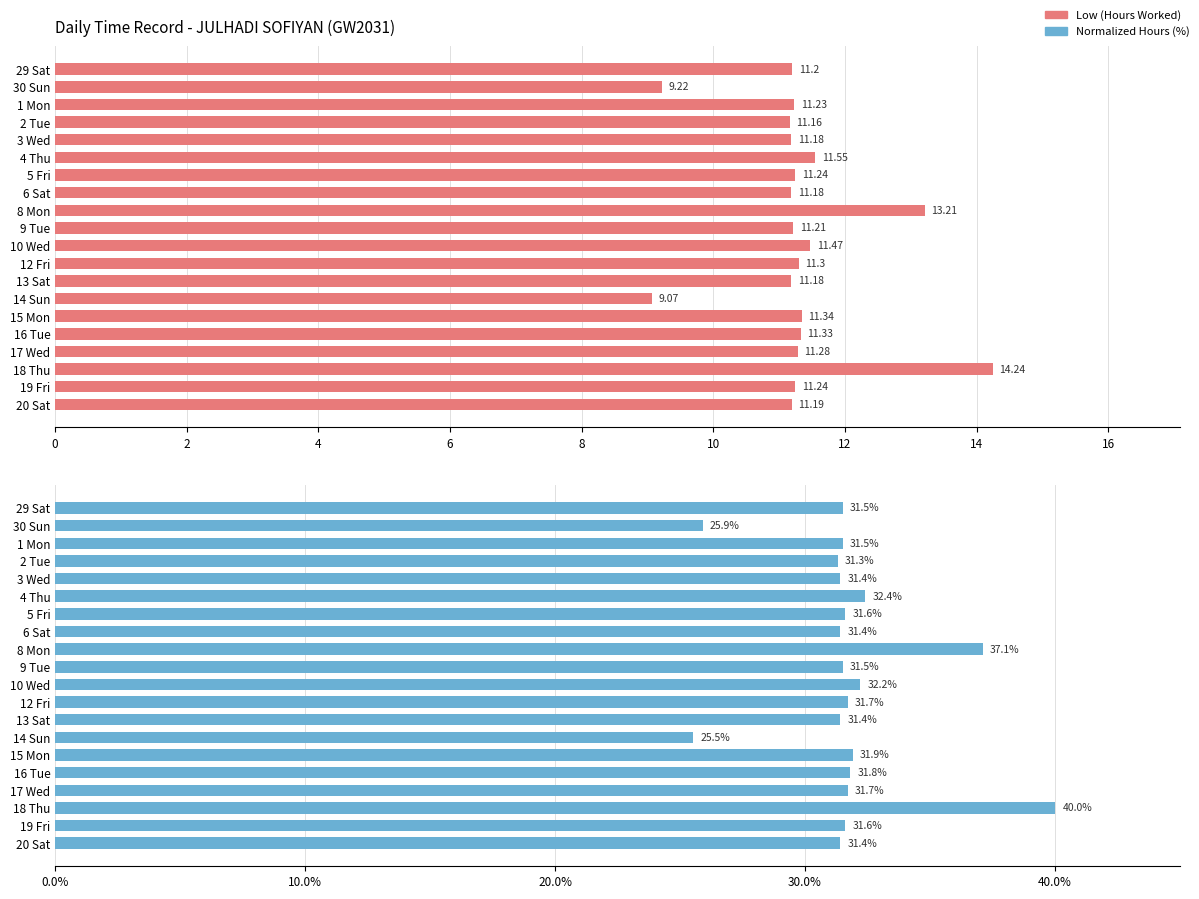

How many data points in Low (Hours Worked) are above 11?

18